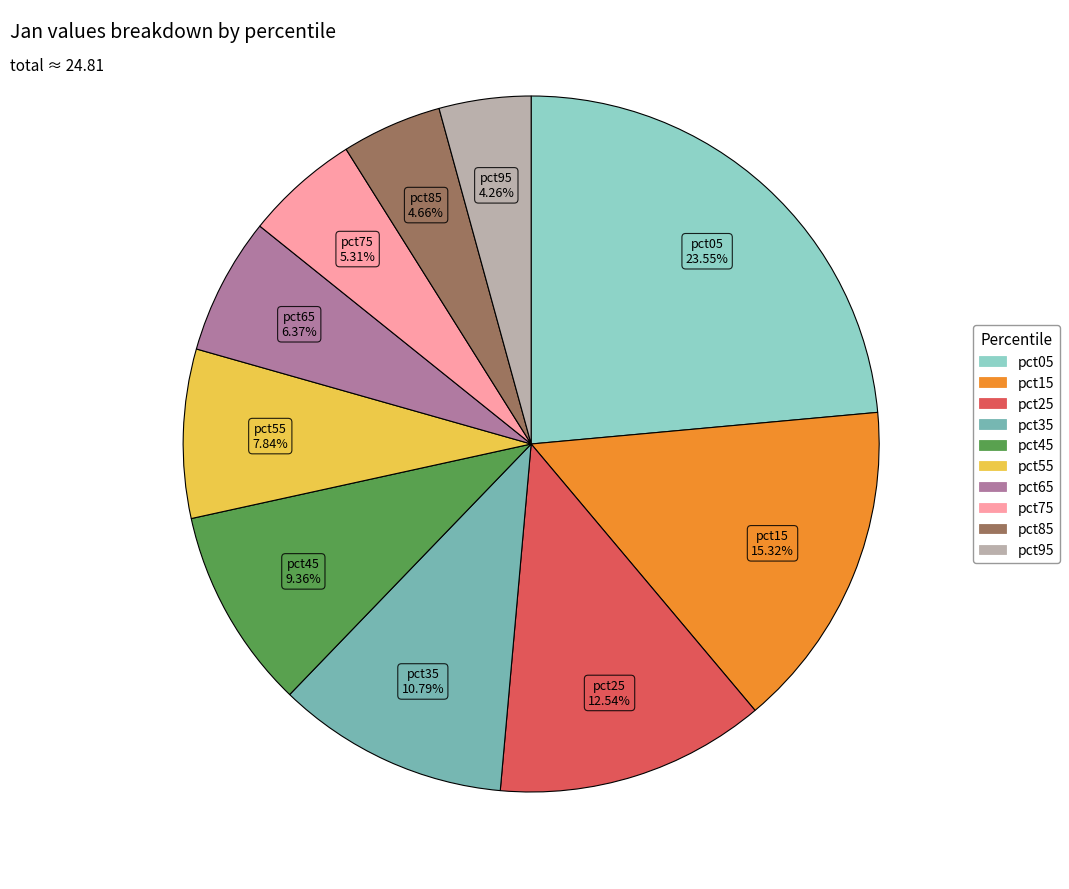

Between pct55 and pct05, which is larger?

pct05